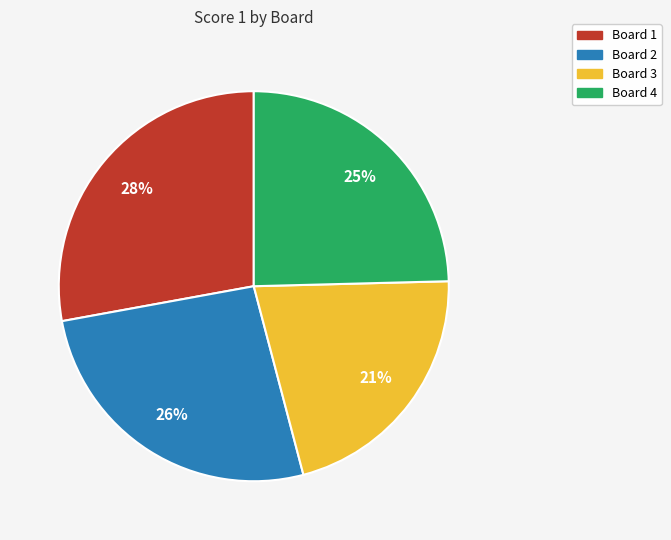

How many segments does this pie chart have?

4